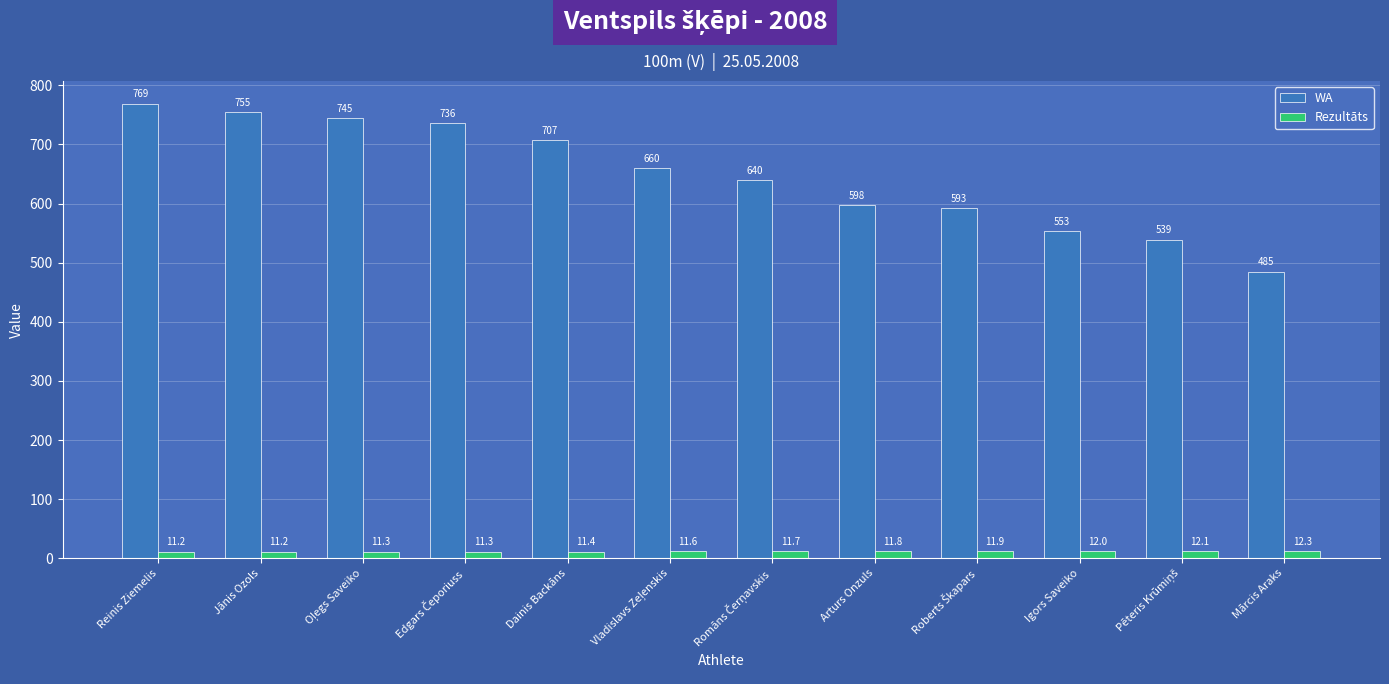

Reading right to left, what are all the values shown in this chart?

WA: 485.0	539.0	553.0	593.0	598.0	640.0	660.0	707.0	736.0	745.0	755.0	769.0
Rezultāts: 12.3	12.1	12.0	11.9	11.8	11.7	11.6	11.4	11.3	11.3	11.2	11.2